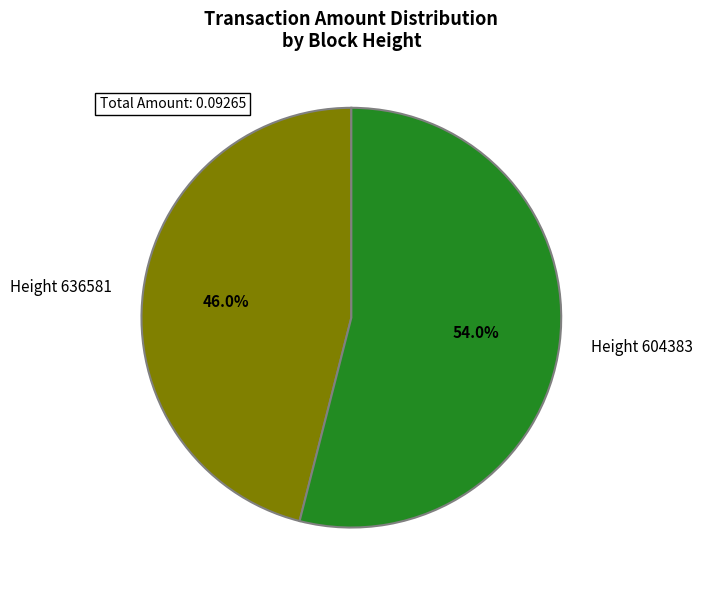

Is there a majority slice in this chart?

Yes